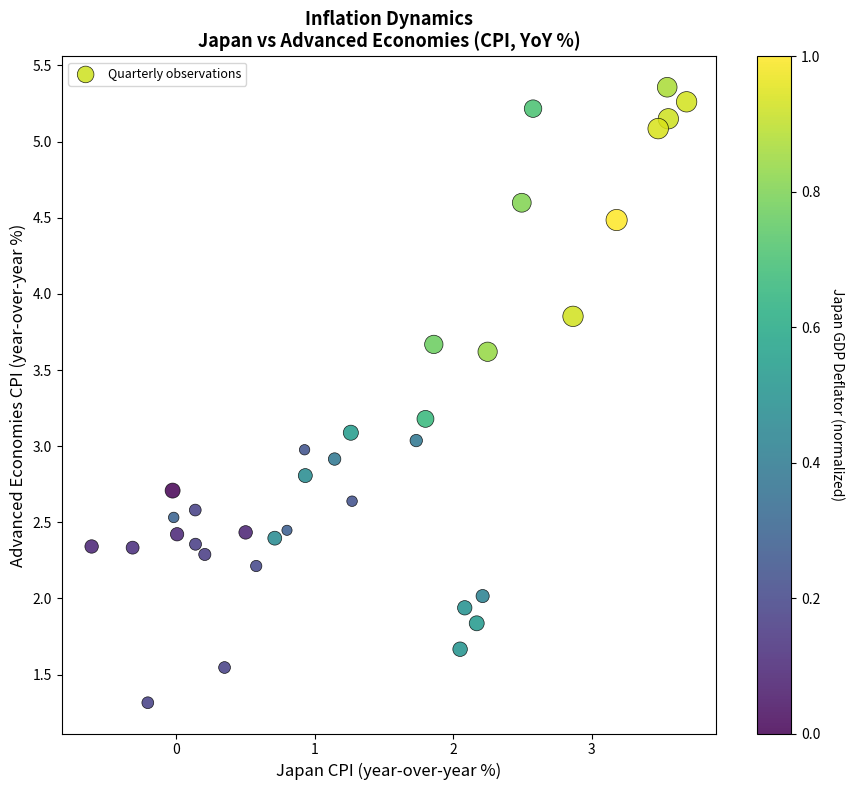

What is the range of Y values (max minus min)?

4.0